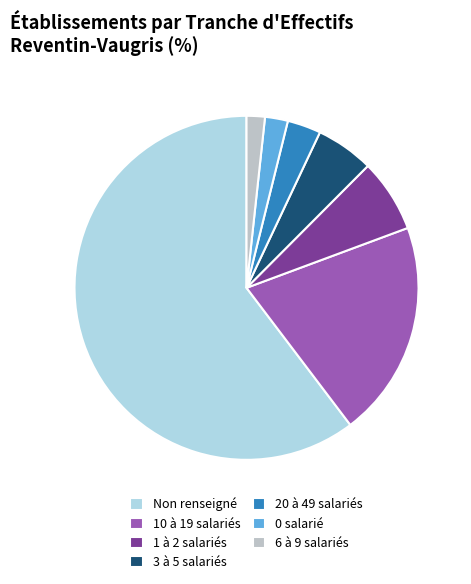

What is the ratio of the value at 3 à 5 salariés to the value at 1 à 2 salariés?

0.8